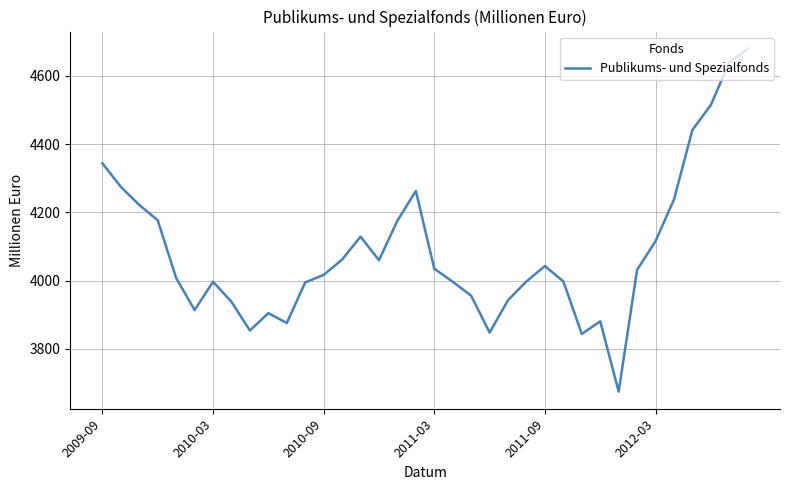

What is the minimum value shown in the chart?

3675